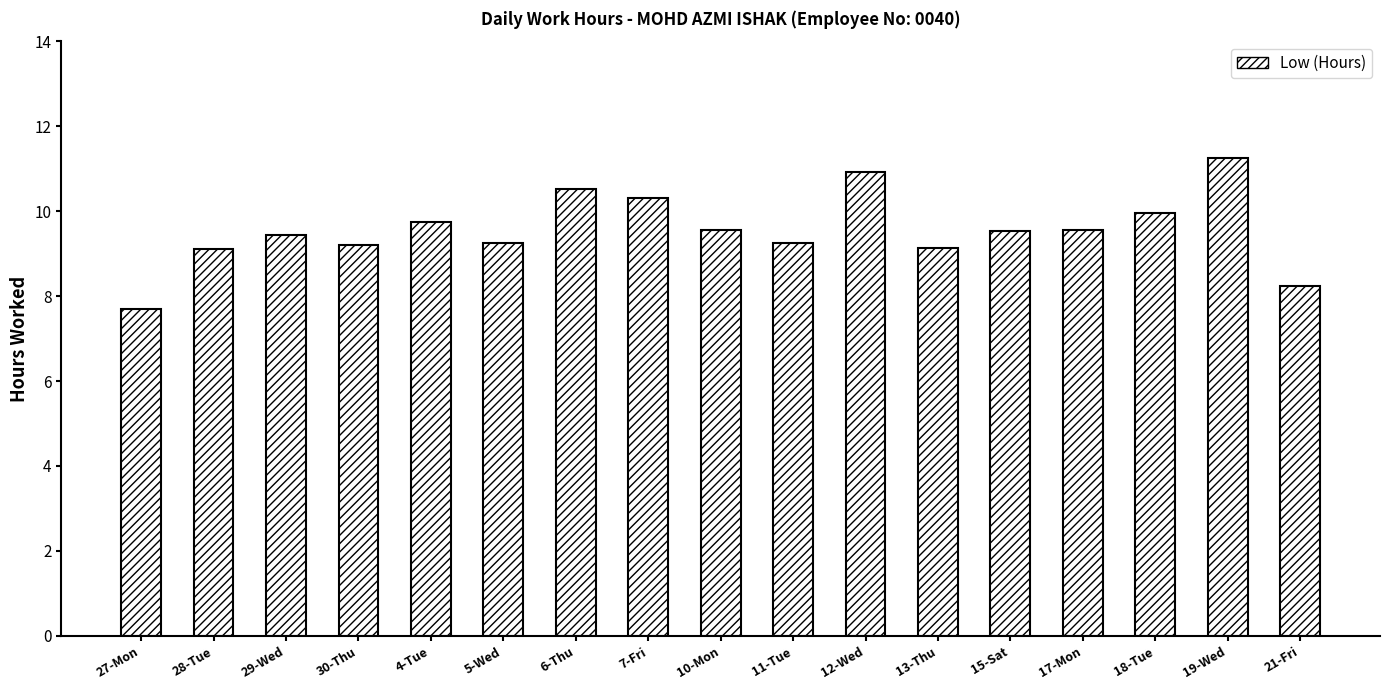

At which category does the chart reach its peak across all series?

19-Wed